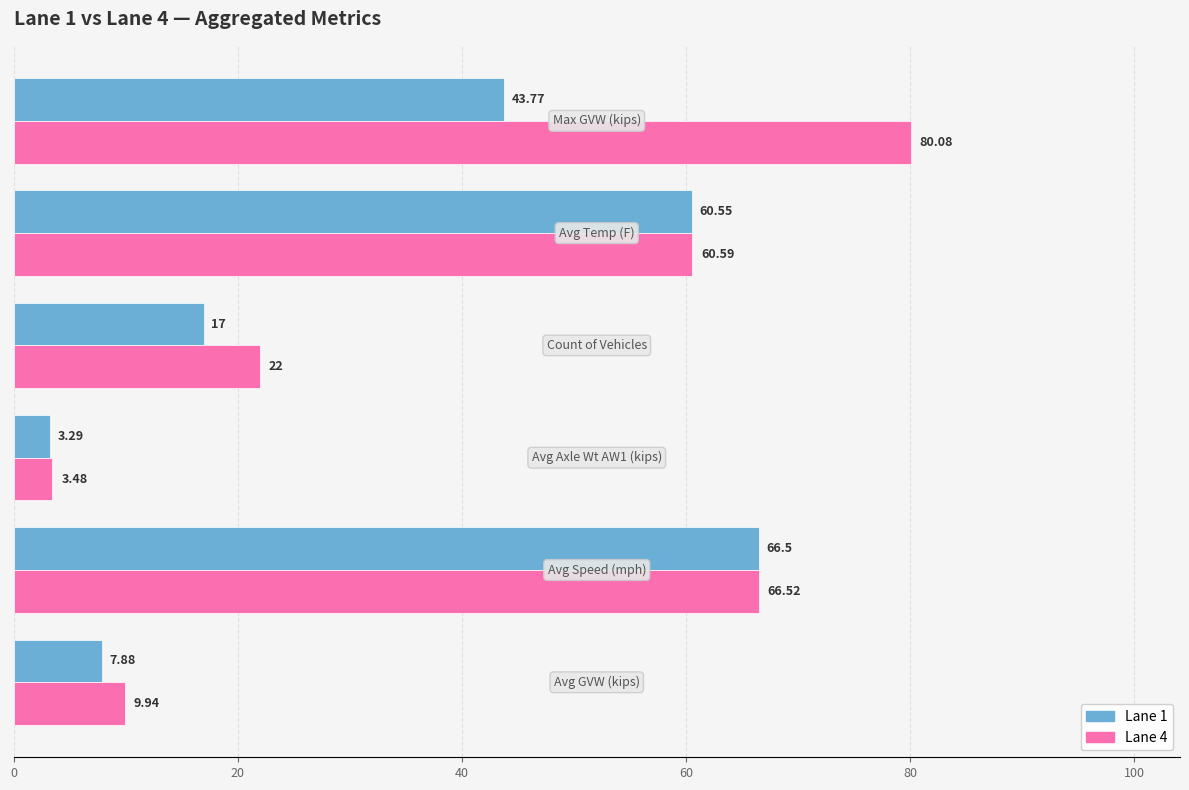

Which series has the widest spread of values?

Lane 4